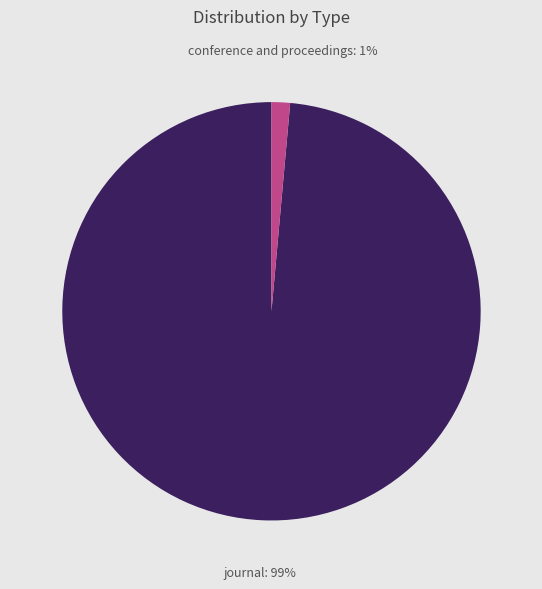

To the nearest percent, what is the average slice percentage?

50%